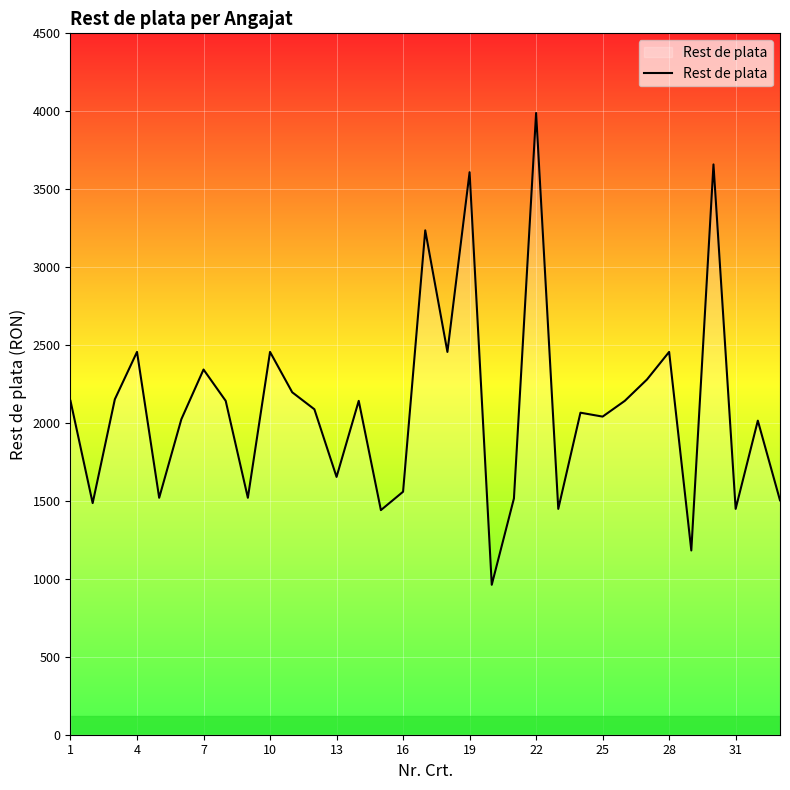

What is the smallest value displayed?

962